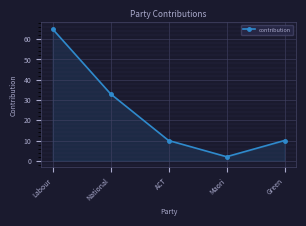

What is the difference between the values at Maori and Labour?

63